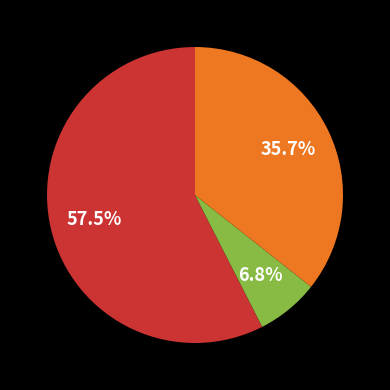

Is there any slice that represents more than half of the pie?

Yes